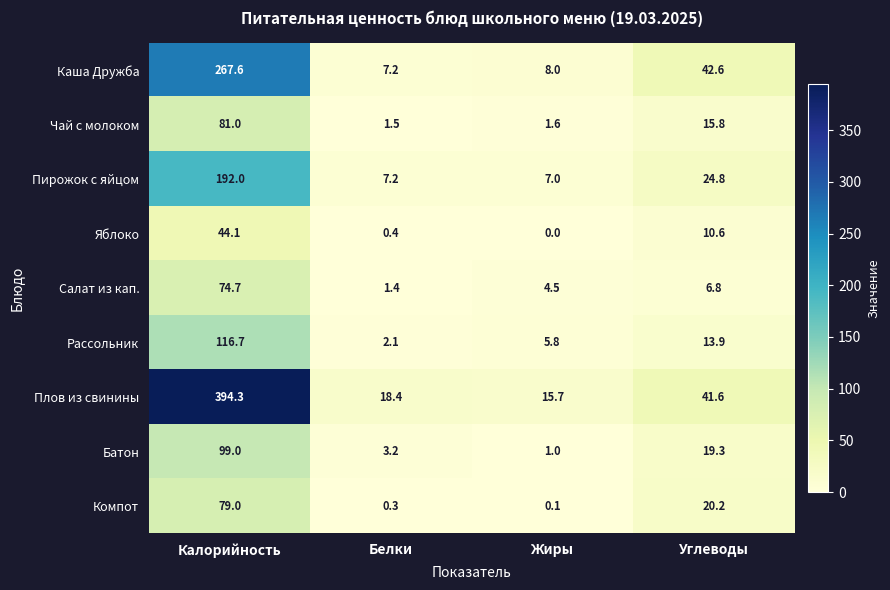

The Плов из свинины series shows 15.7 at Жиры. True or false?

True